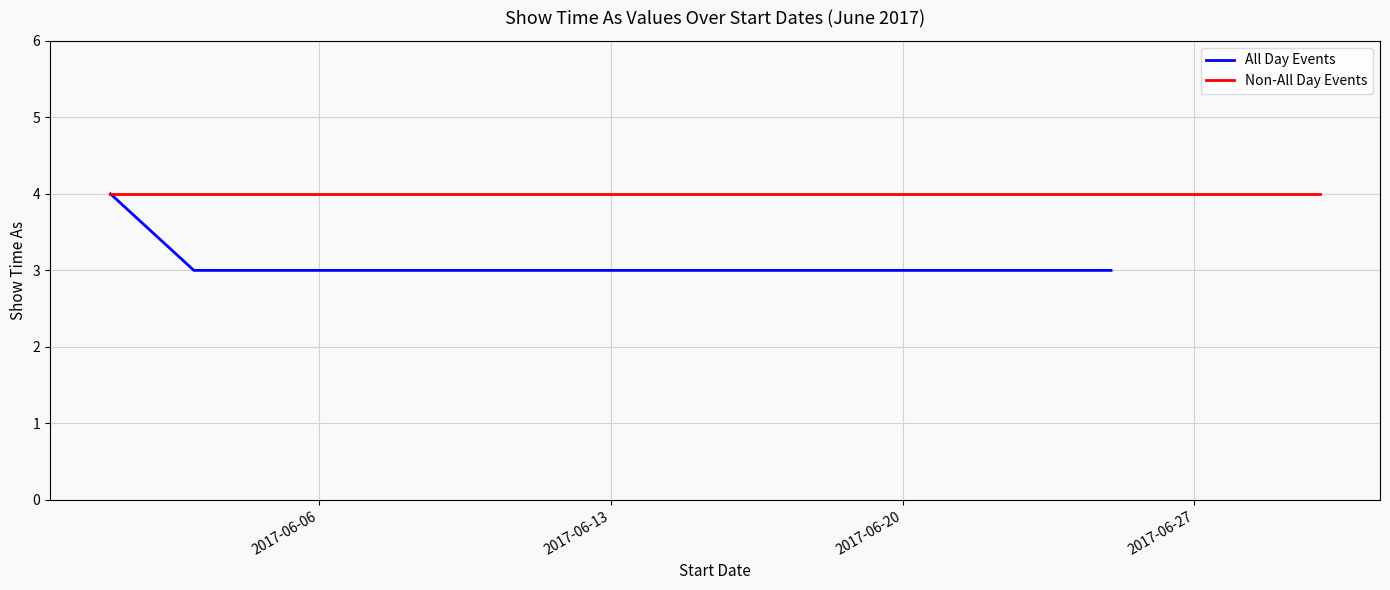

How many All Day Events values are between 3 and 4?

18